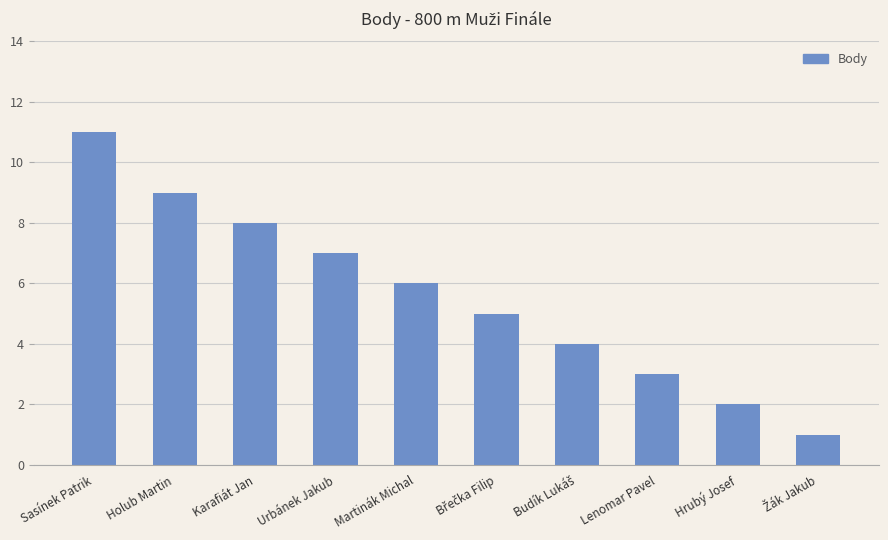

Is it true that the value at Lenomar Pavel is 3?

True